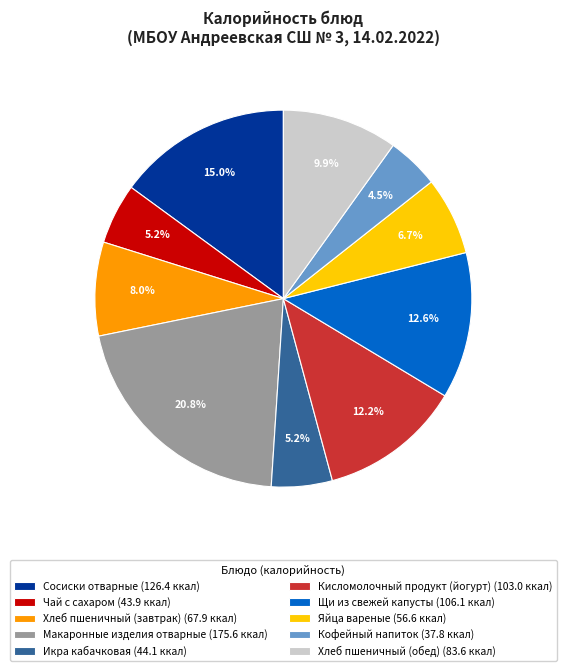

What portion of the pie excludes Хлеб пшеничный (завтрак) (67.9 ккал)?

92.0%